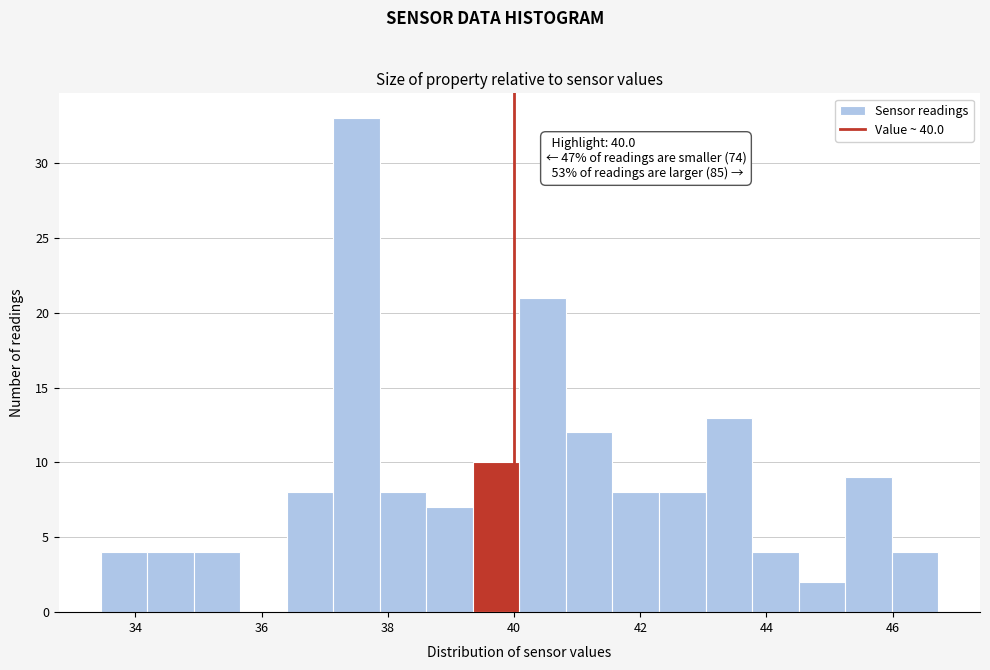

Read against the x-axis, roughly where is the centre of the tallest bar?

37.6